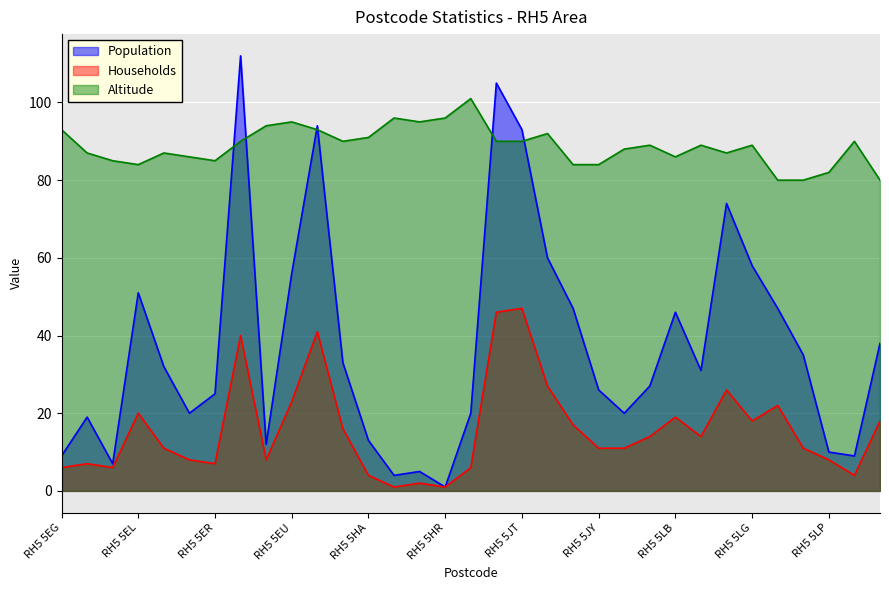

How many data points in Altitude are less than 89?

15